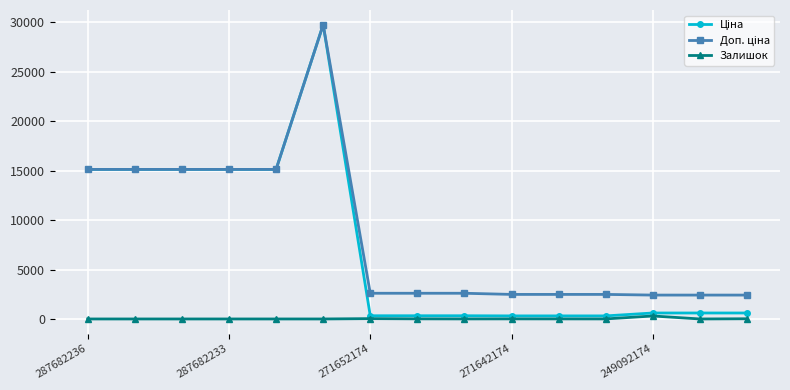

True or false: Залишок has more than 1 points higher than both neighbors.

True